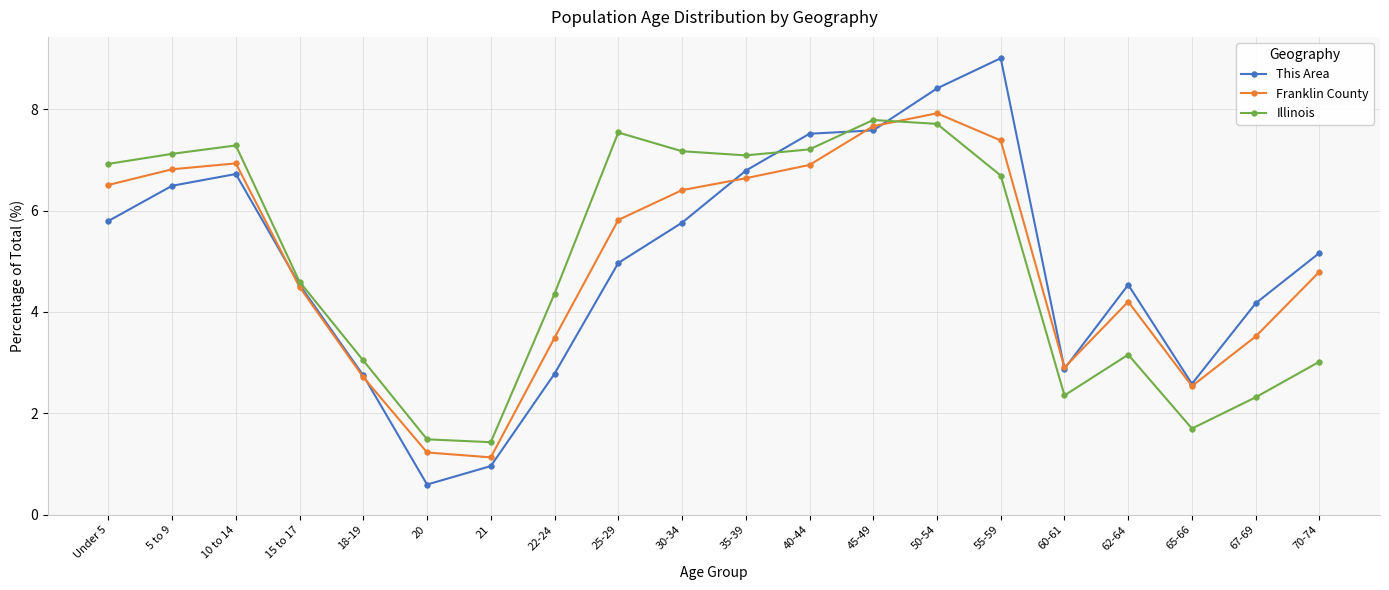

List the series in order of their peak value, lowest first.

Illinois, Franklin County, This Area